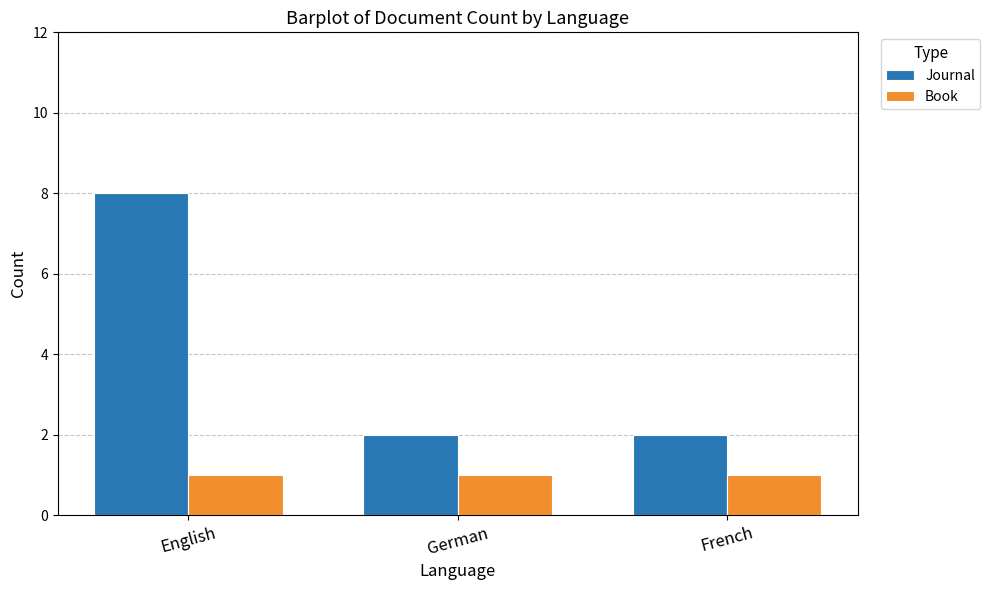

Which series has the largest total across all categories?

Journal